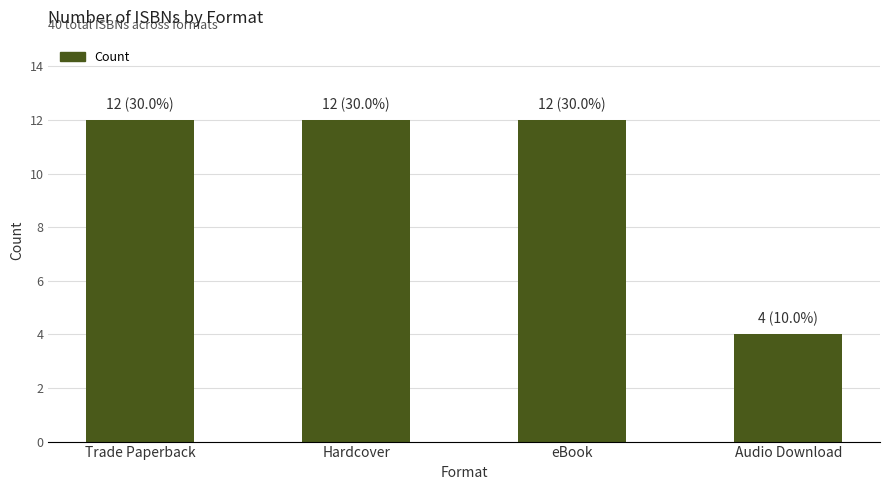

How many bars are there in total?

4